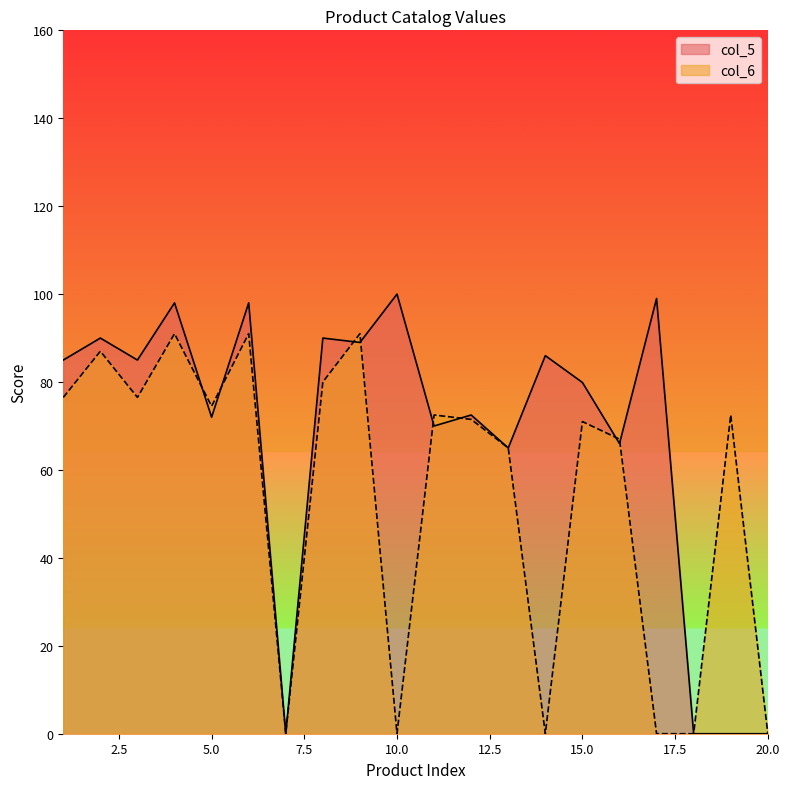

How many lines are shown in the chart?

2